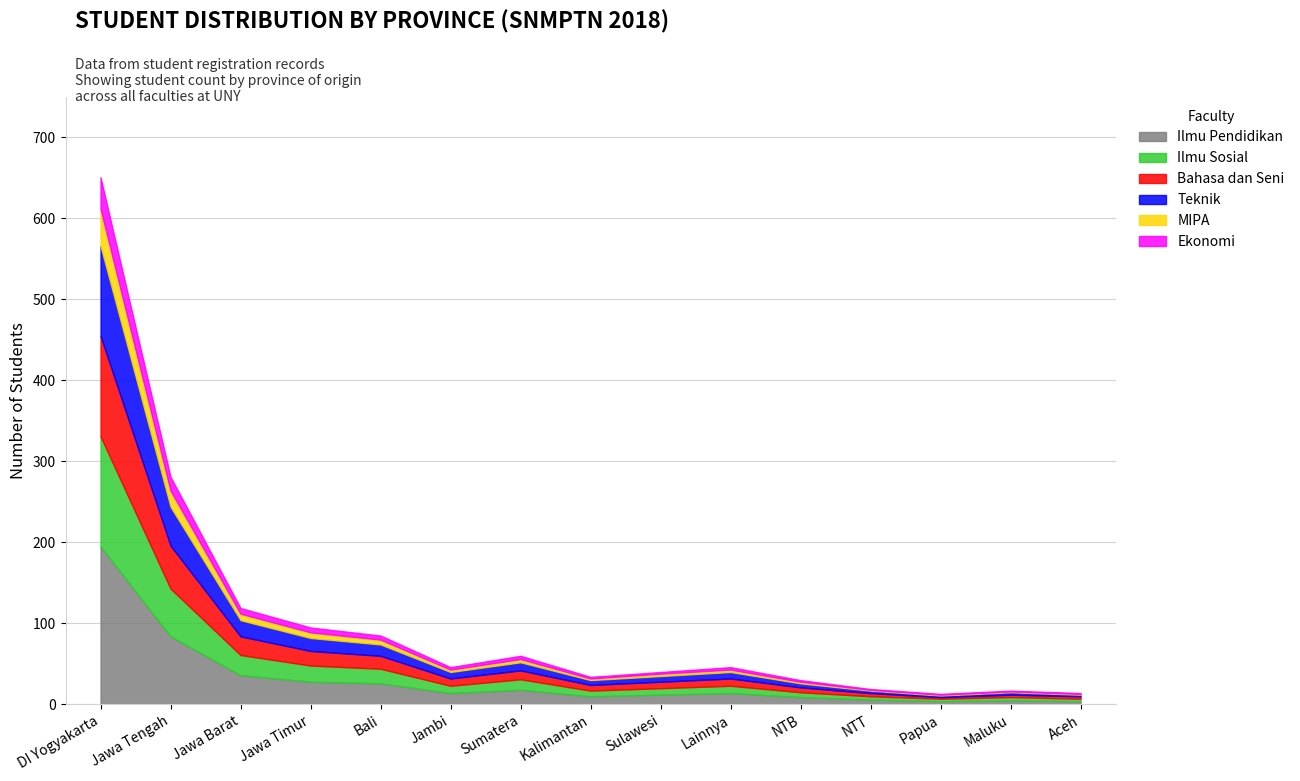

At which category is the sum across all series the highest?

DI Yogyakarta